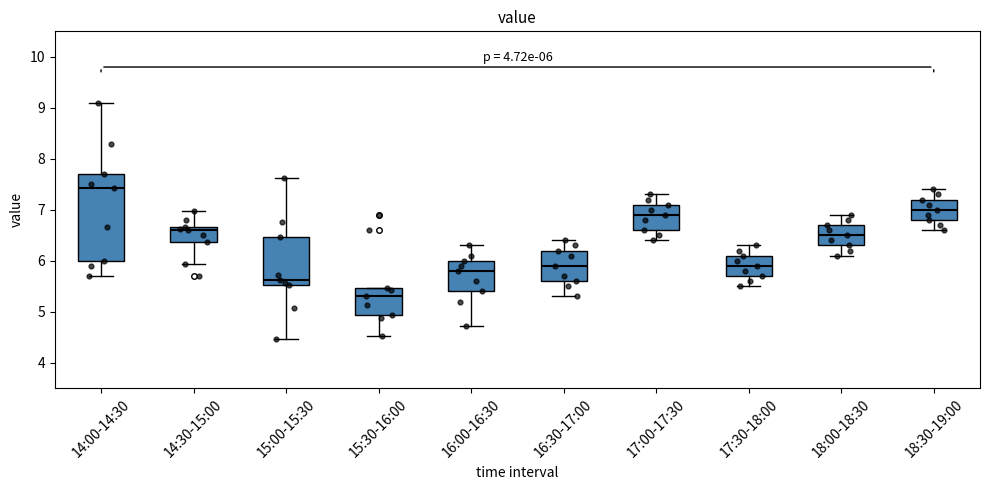

Comparing the boxes themselves (not the whiskers), which one is the tallest?

14:00-14:30